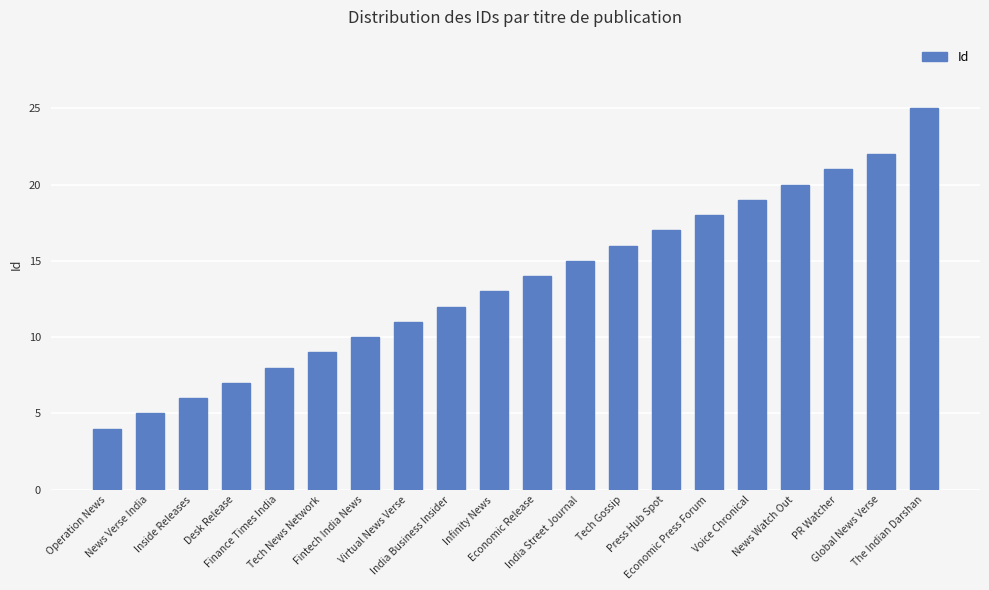

What is the sum of the values at Finance Times India and Inside Releases?

14